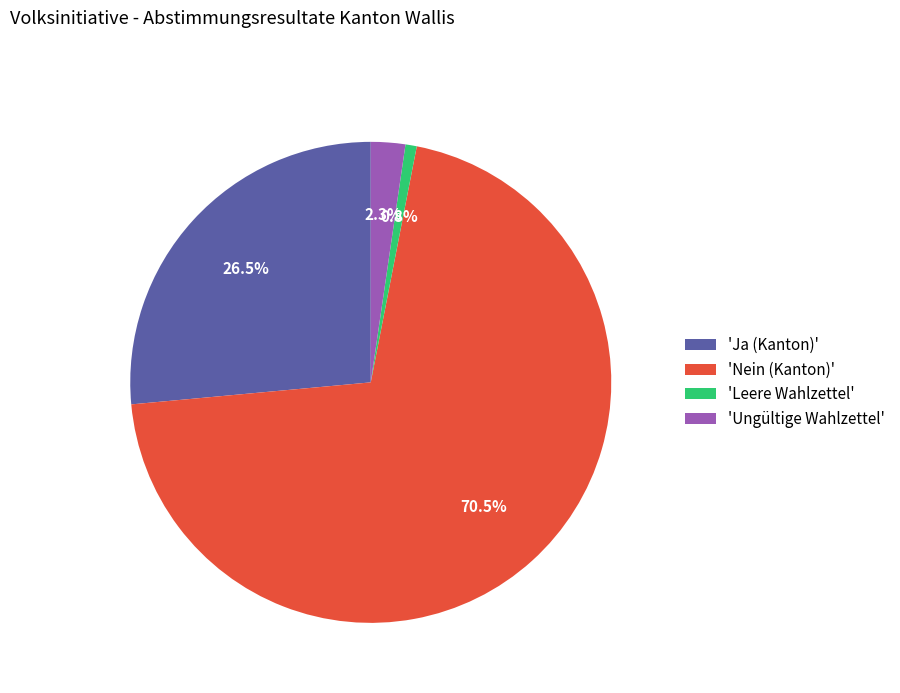

To the nearest percent, what is the difference between the largest and smallest slice percentages?

70%